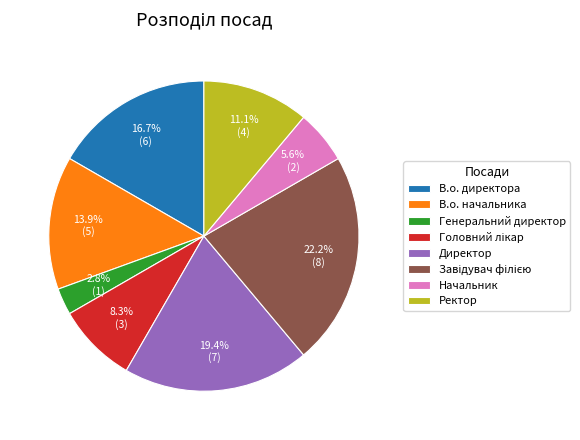

What percentage do Начальник and Ректор together represent?

16.7%